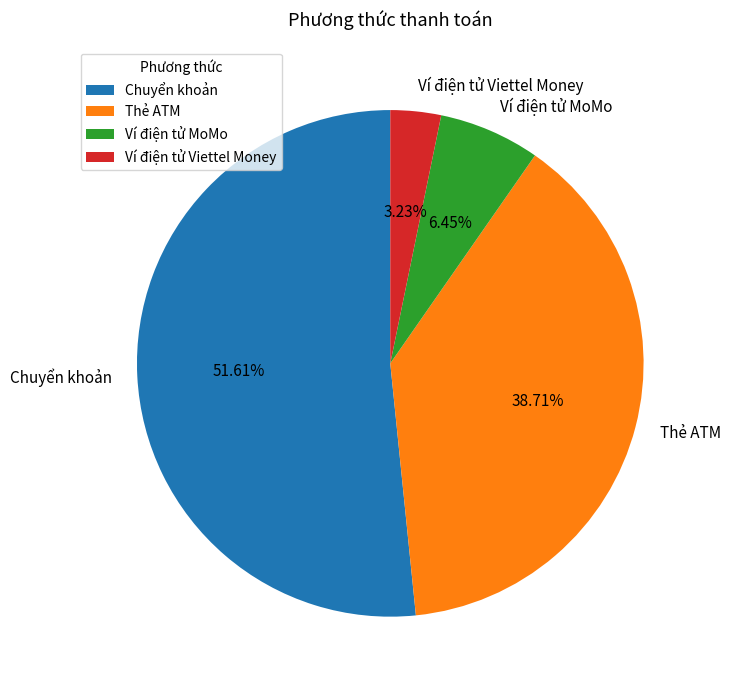

What is the largest slice in the pie chart?

Chuyển khoản